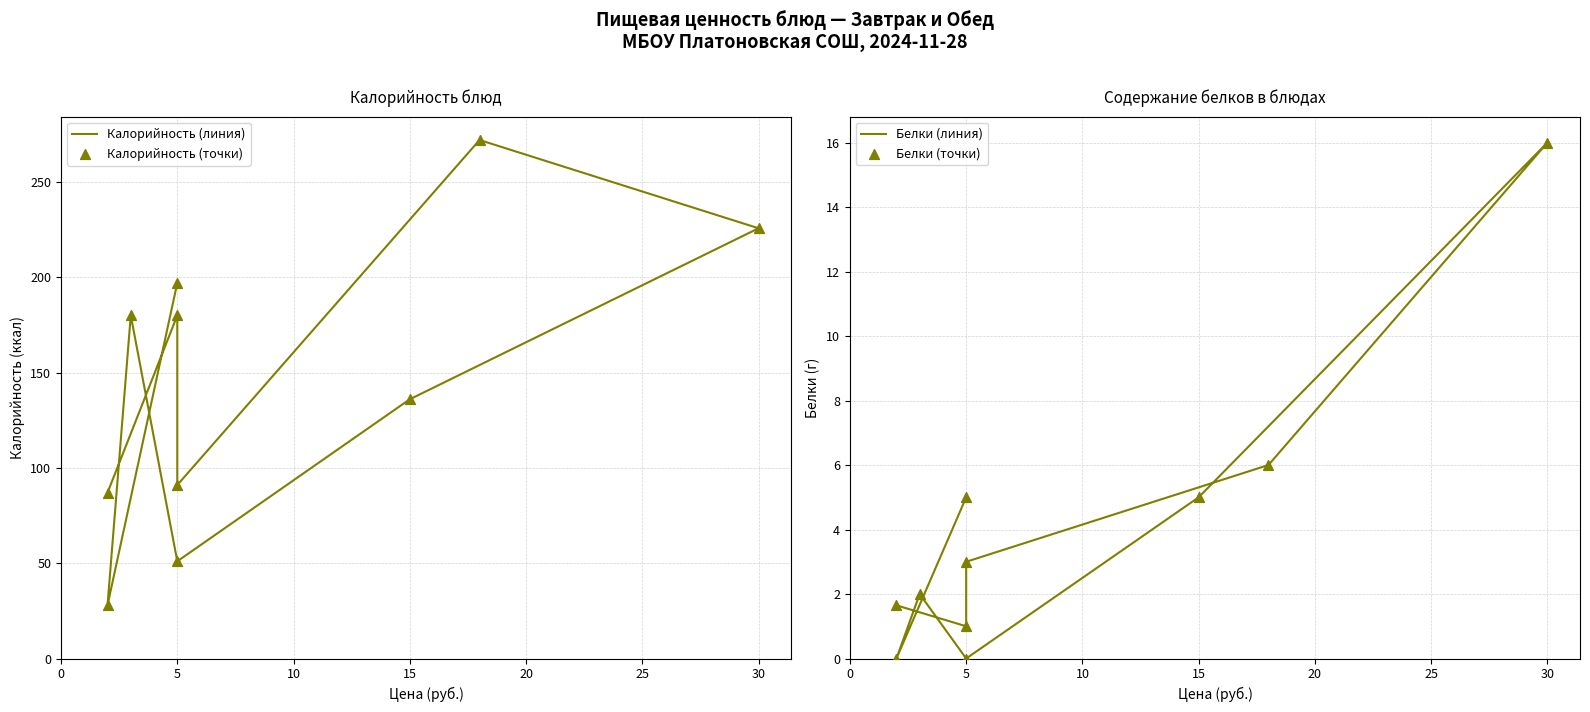

Which series has the largest total across all categories?

Калорийность (линия)